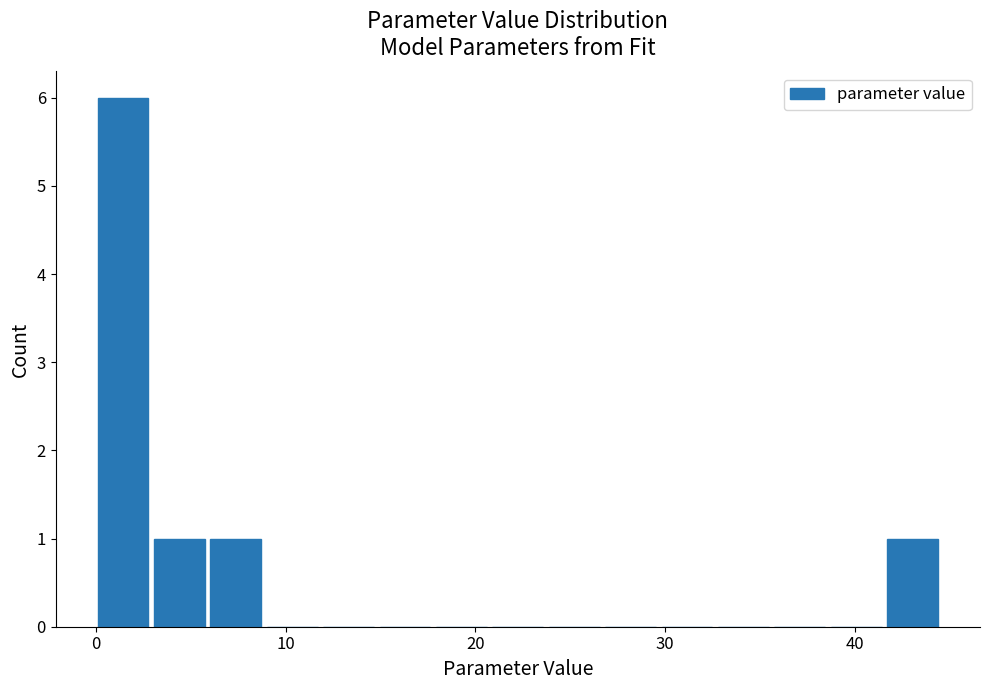

Around what value on the x-axis is the tallest bar? Give the approximate position of its centre, as read against the axis.

1